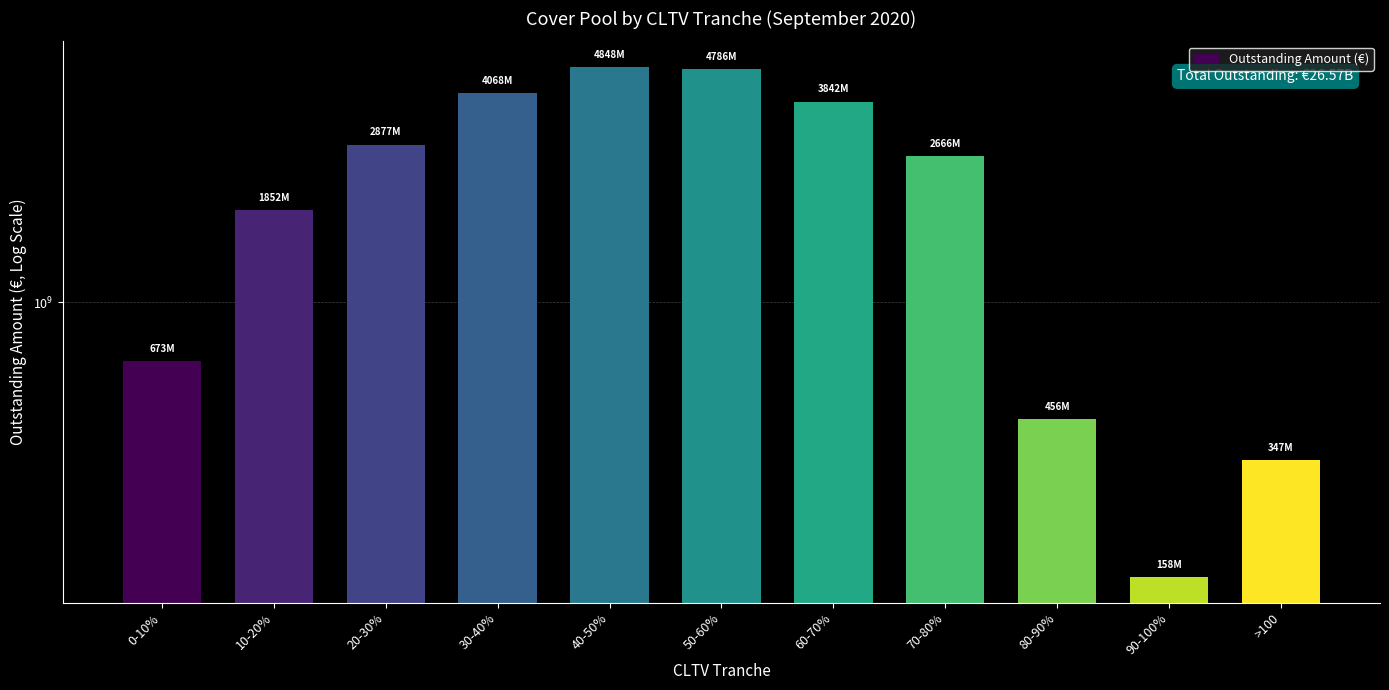

What is the sum of the values at 40-50% and 0-10%?

5521418495.3